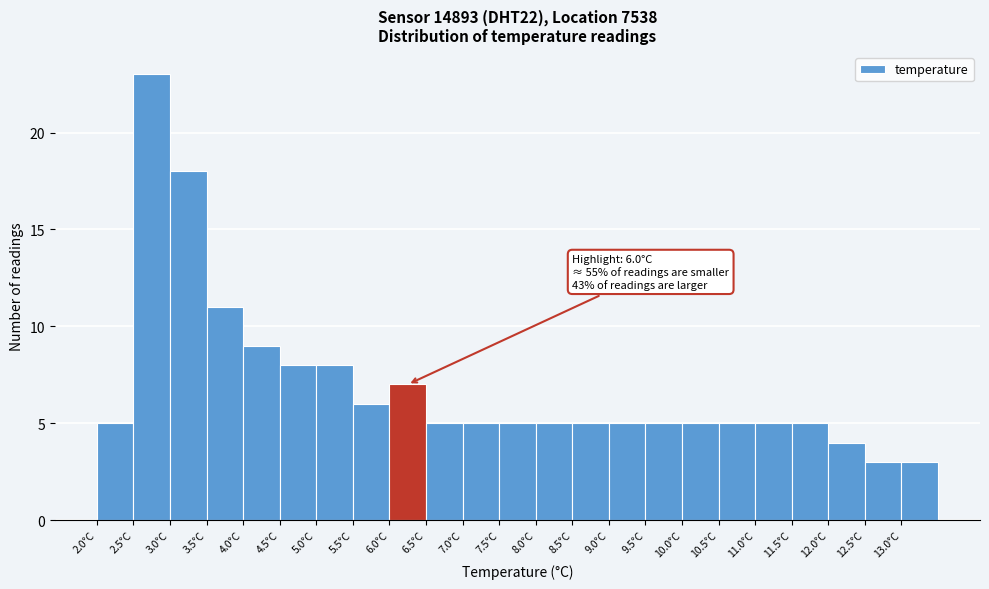

Over which range of the x-axis is the bar tallest?

2.5 to 3.0